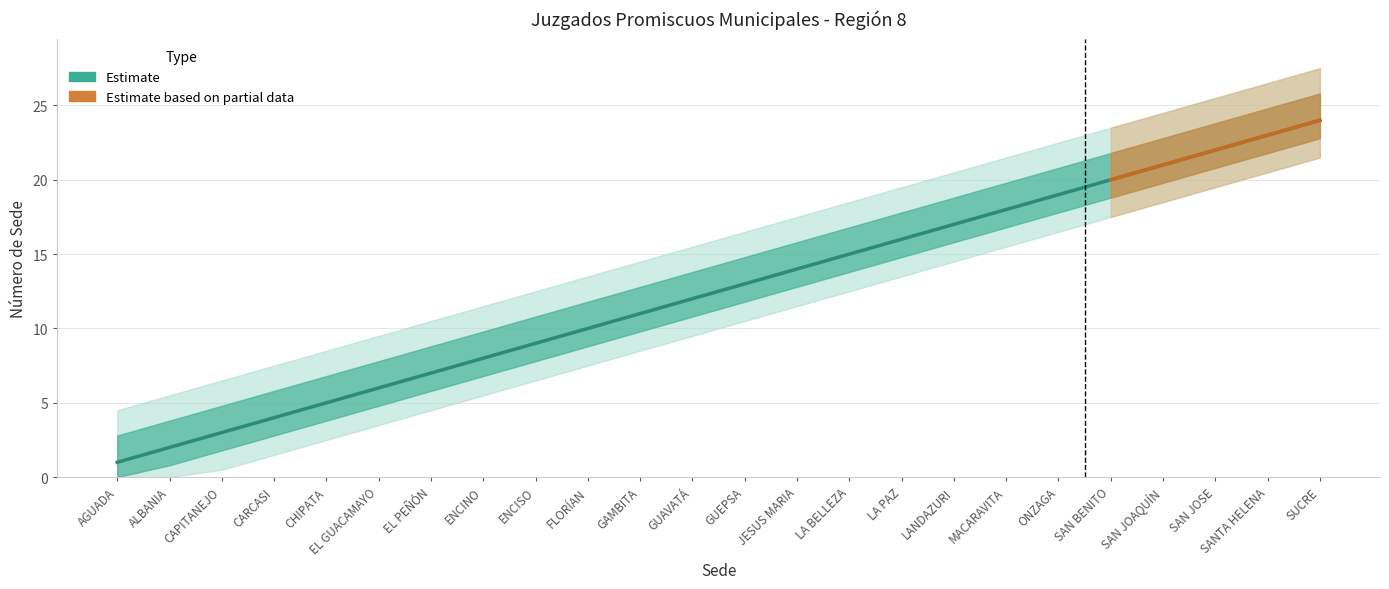

Is it true that the value at ONZAGA is 7?

False